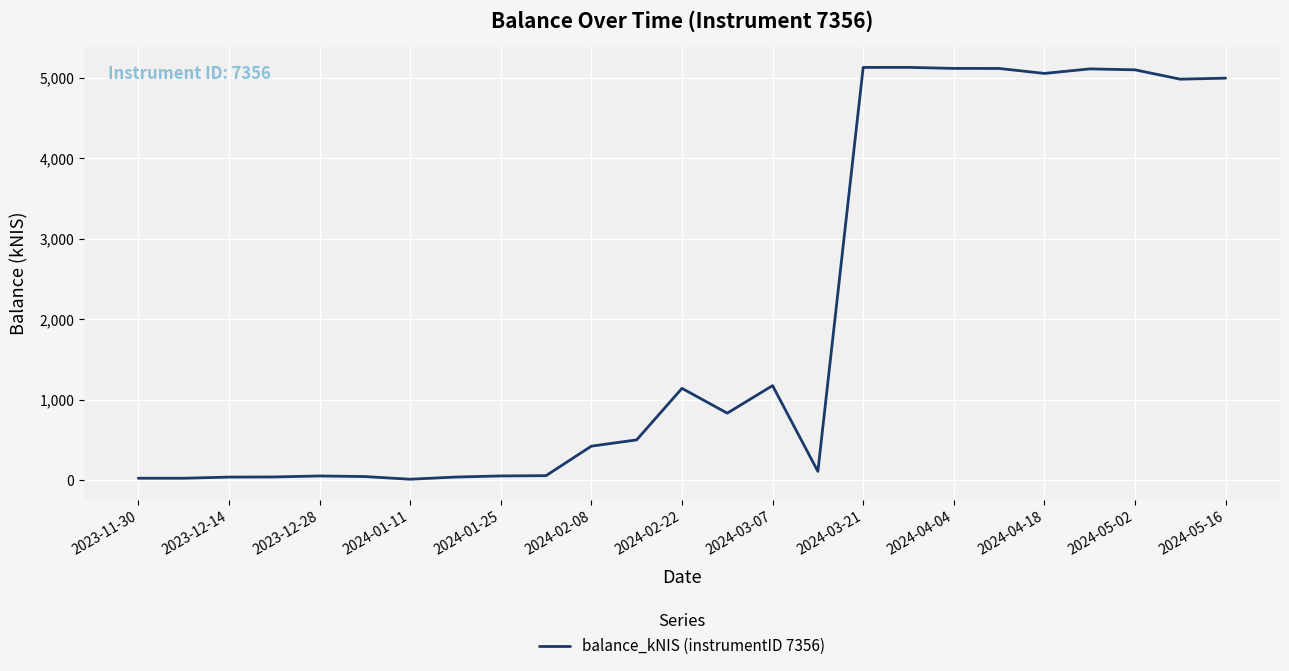

What is the difference between the maximum and minimum values?

5113.3